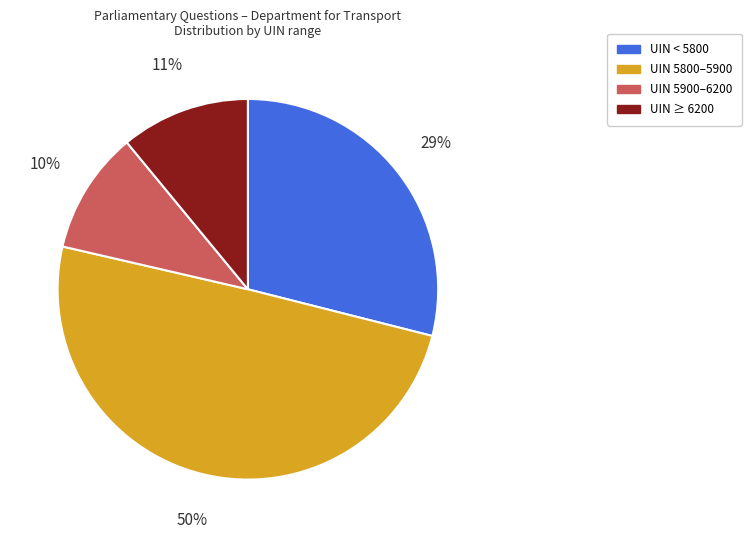

How many segments does this pie chart have?

4